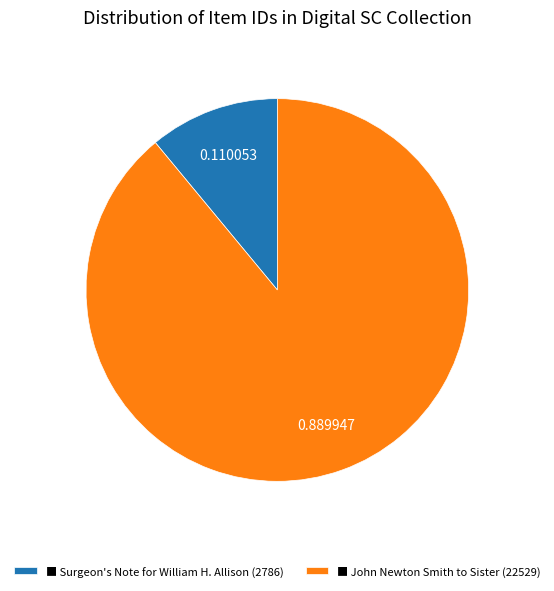

What is the ratio of the value at ■ John Newton Smith to Sister (22529) to the value at ■ Surgeon's Note for William H. Allison (2786)?

8.1